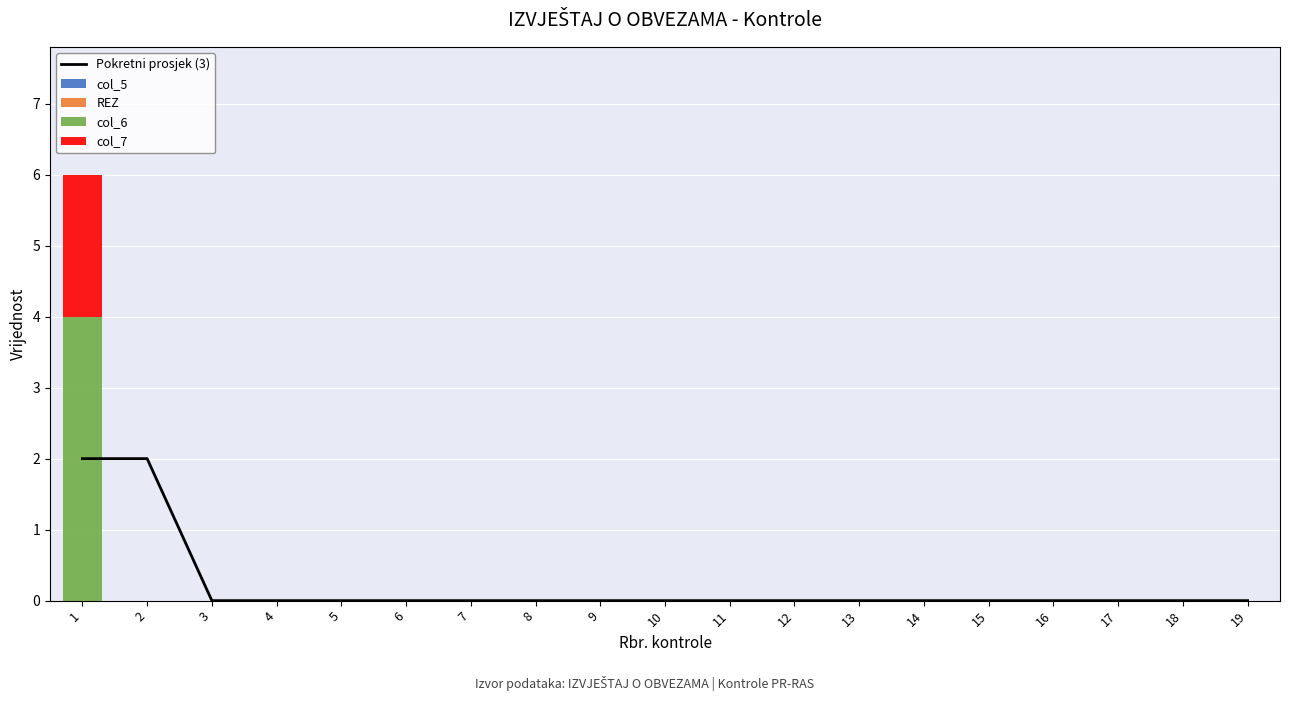

The value of col_6 at 9 is -2. True or false?

False